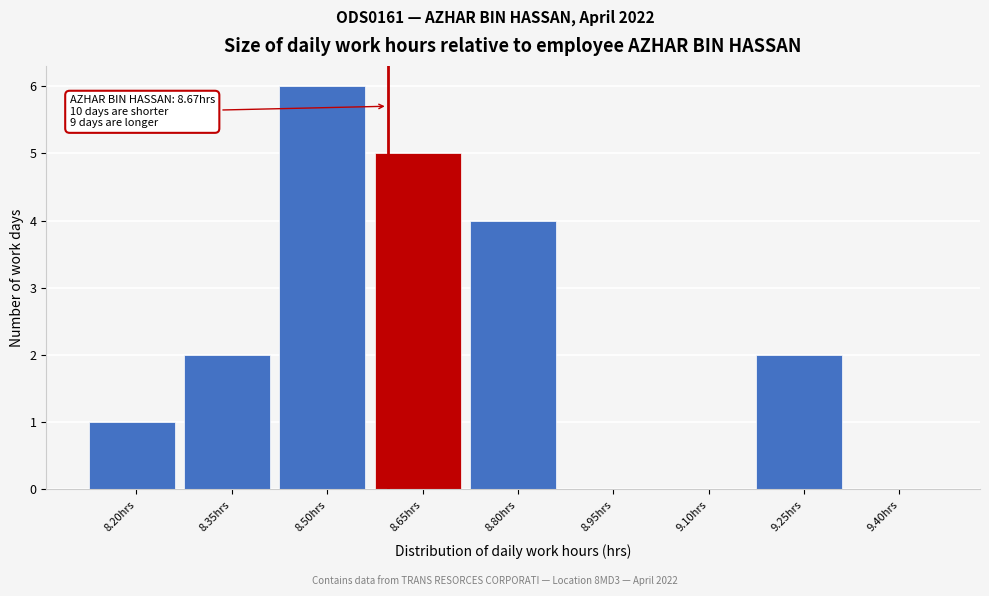

Reading left to right, extract all data points from this chart.

8.20hrs=1	8.35hrs=2	8.50hrs=6	8.65hrs=5	8.80hrs=4	8.95hrs=0	9.10hrs=0	9.25hrs=2	9.40hrs=0